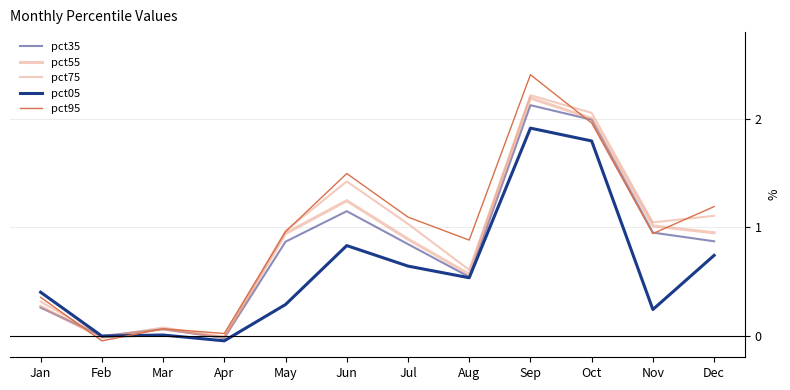

What is the difference between the second highest and second lowest values in the pct35 series?

2.0